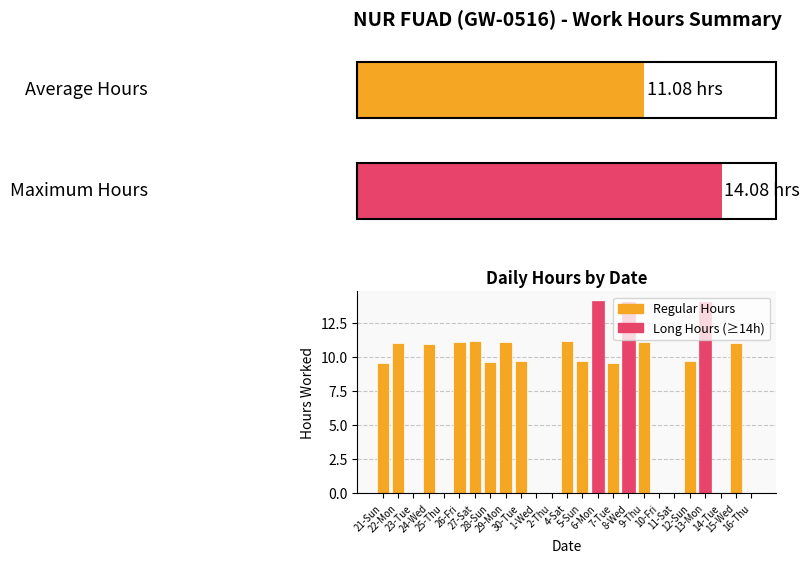

True or false: the data shows 0.0 at 1-Wed.

True